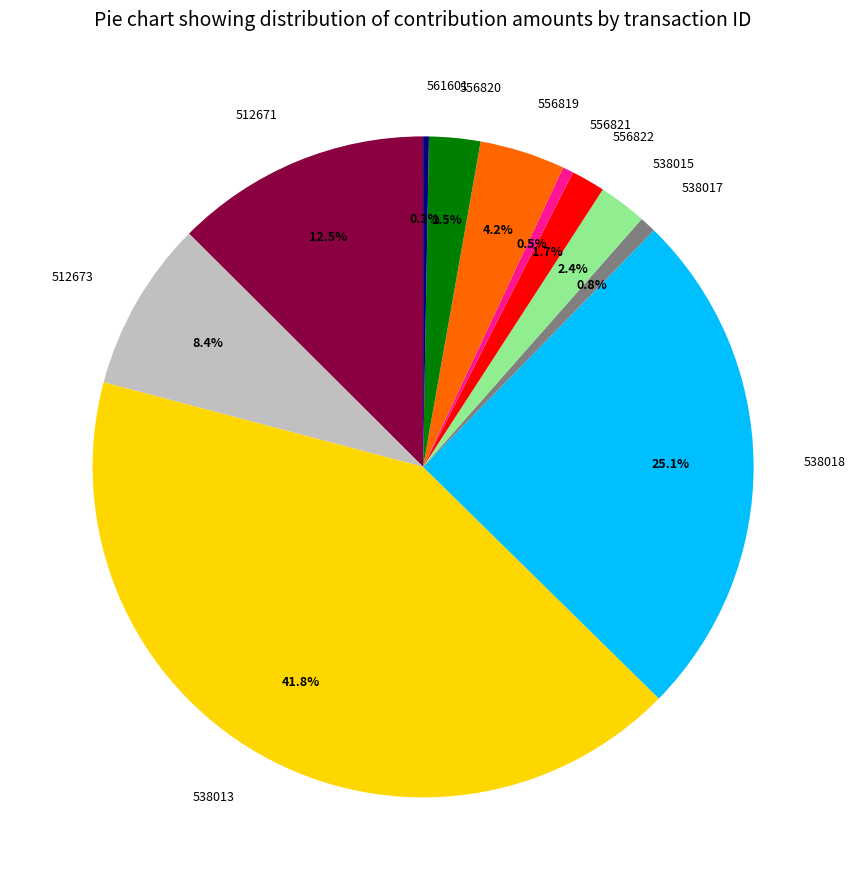

Does any single category account for the majority?

No